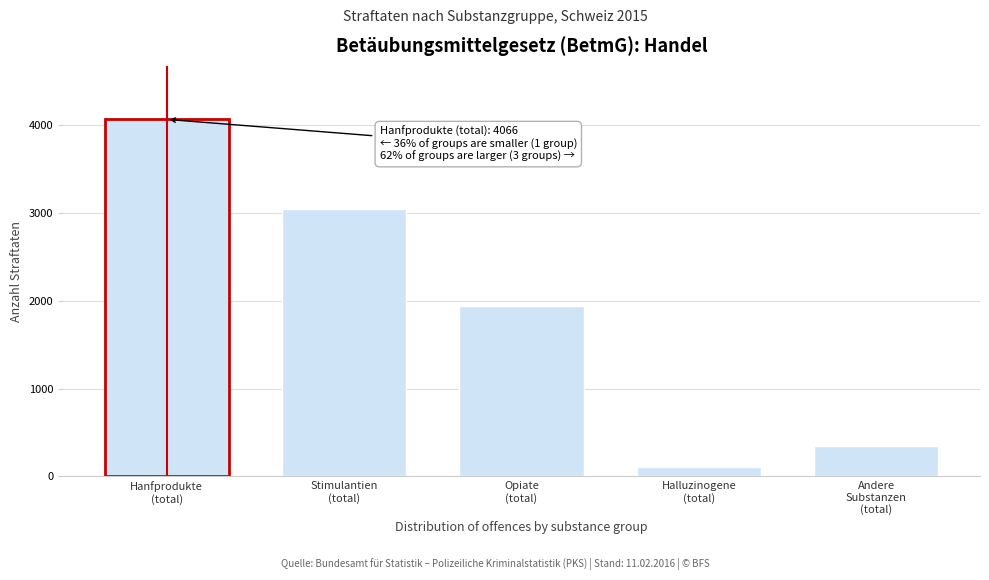

Reading left to right, extract all data points from this chart.

4066	3044	1945	110	345